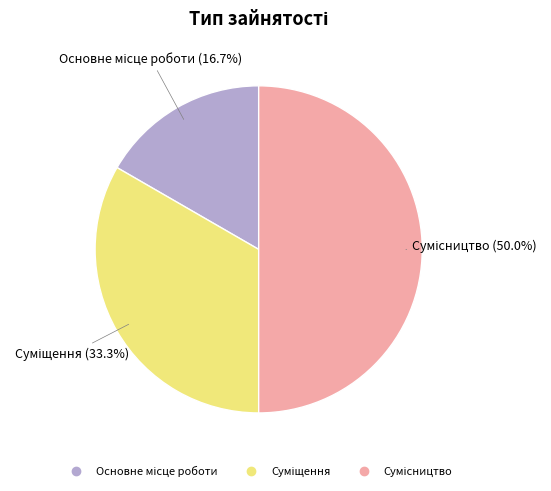

To the nearest percent, what portion does Основне місце роботи represent?

17%